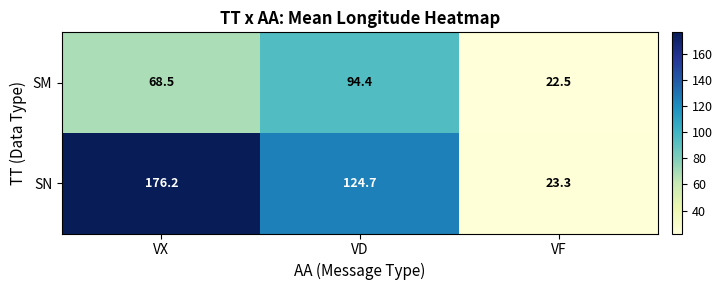

What is the difference between the second highest and minimum values in the SN series?

101.4